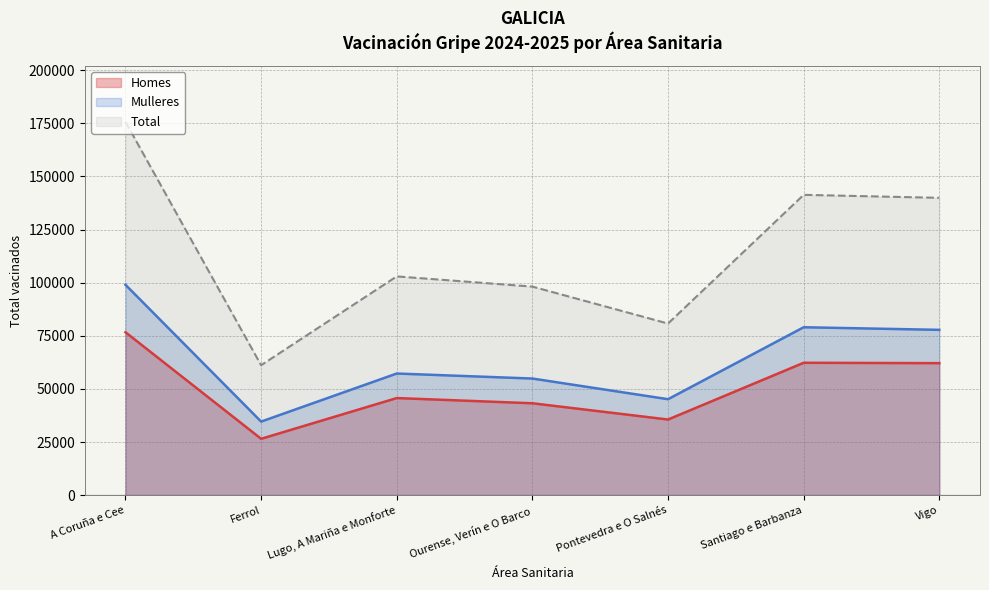

Reading right to left, transcribe all the data shown in this chart.

Homes: Vigo=62140	Santiago e Barbanza=62321	Pontevedra e O Salnés=35612	Ourense, Verín e O Barco=43267	Lugo, A Mariña e Monforte=45717	Ferrol=26540	A Coruña e Cee=76699
Mulleres: Vigo=77817	Santiago e Barbanza=79040	Pontevedra e O Salnés=45175	Ourense, Verín e O Barco=54900	Lugo, A Mariña e Monforte=57261	Ferrol=34635	A Coruña e Cee=99031
Total: Vigo=139957	Santiago e Barbanza=141361	Pontevedra e O Salnés=80787	Ourense, Verín e O Barco=98167	Lugo, A Mariña e Monforte=102978	Ferrol=61175	A Coruña e Cee=175730